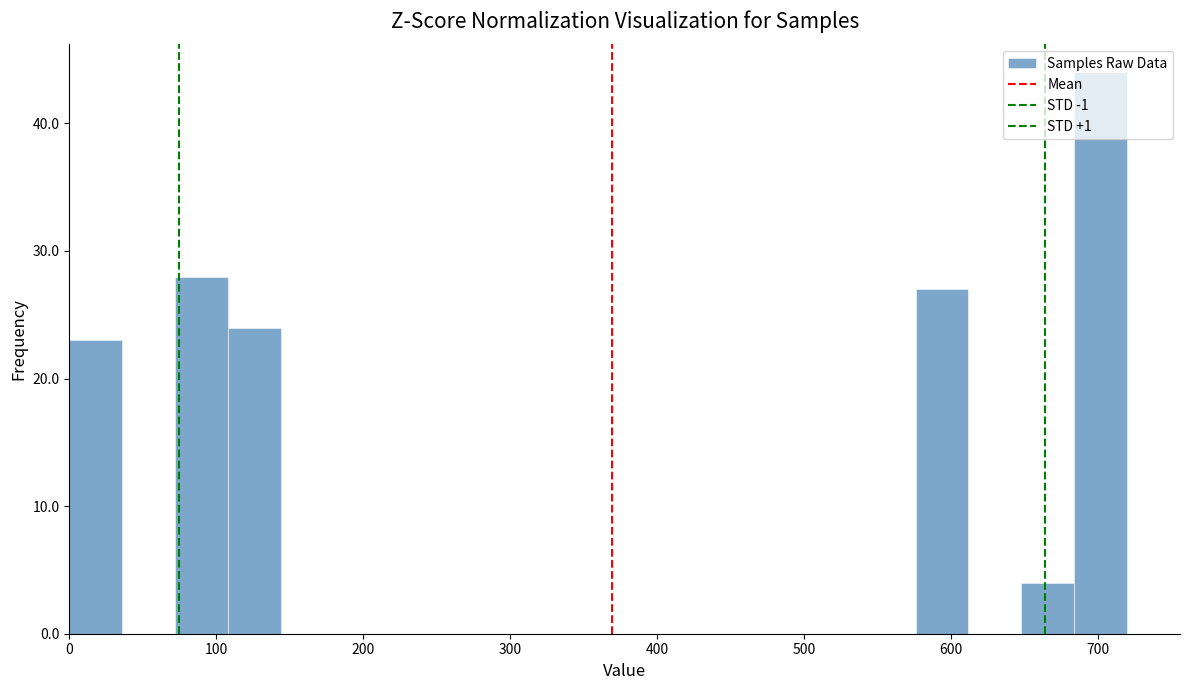

Read against the x-axis, roughly where is the centre of the tallest bar?

700